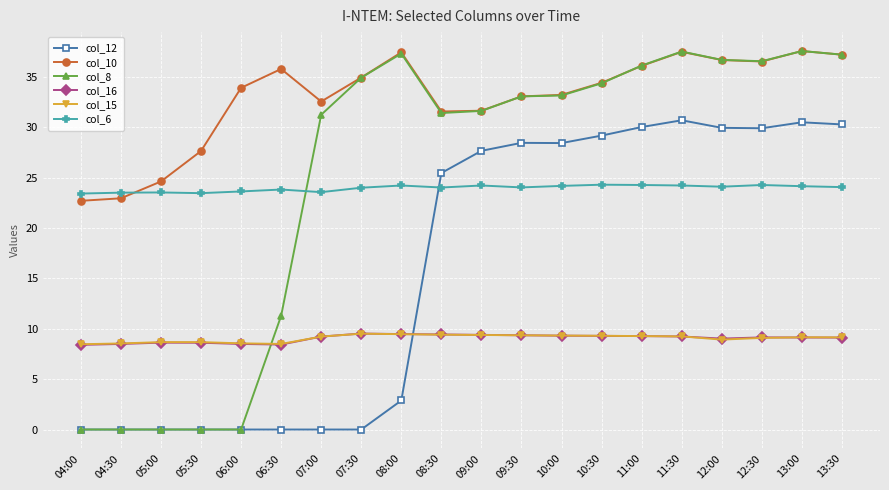

What is the greatest value displayed?

37.5